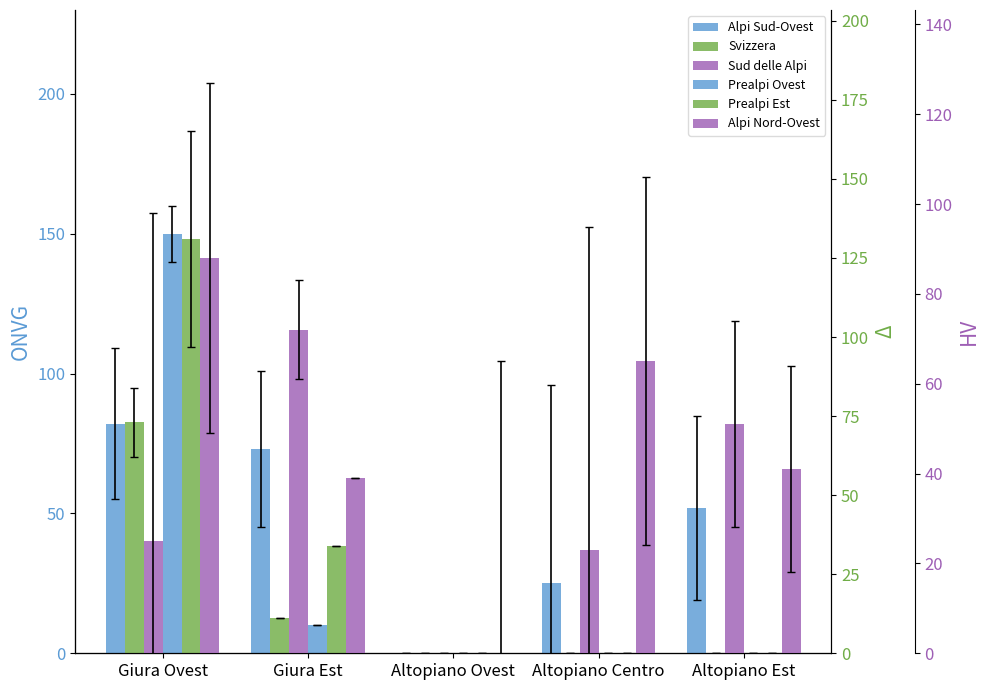

Does the chart contain any negative values?

No